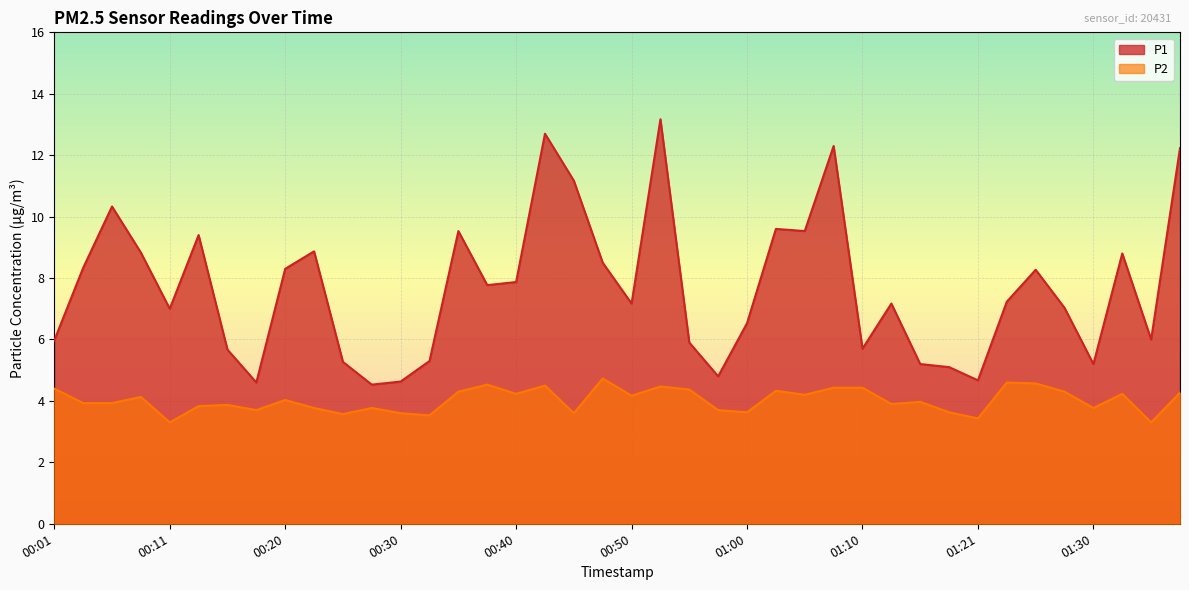

What is the lowest value of the P1 series?

4.5